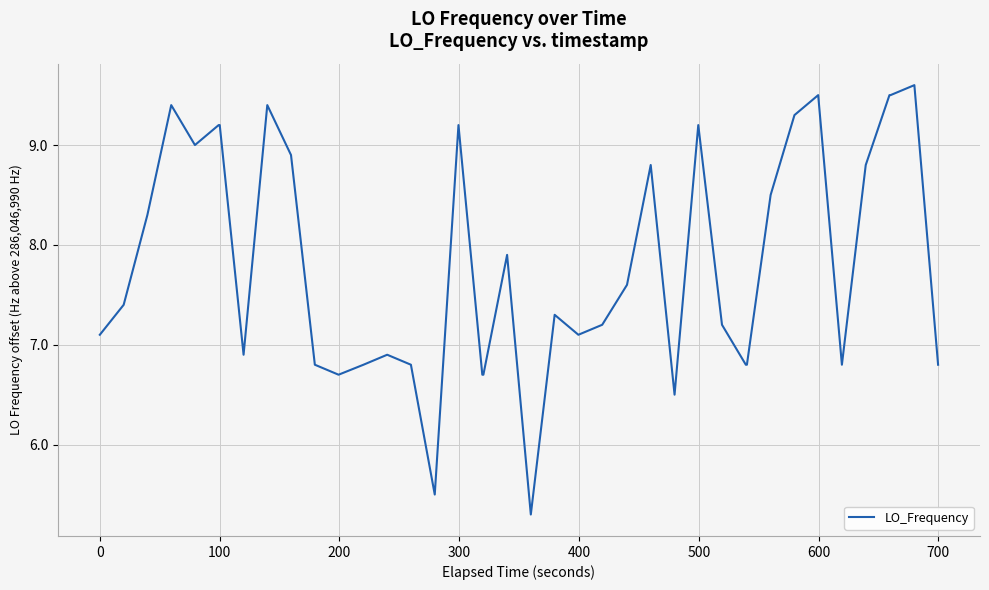

True or false: the data has more than 1 interior local peaks.

True